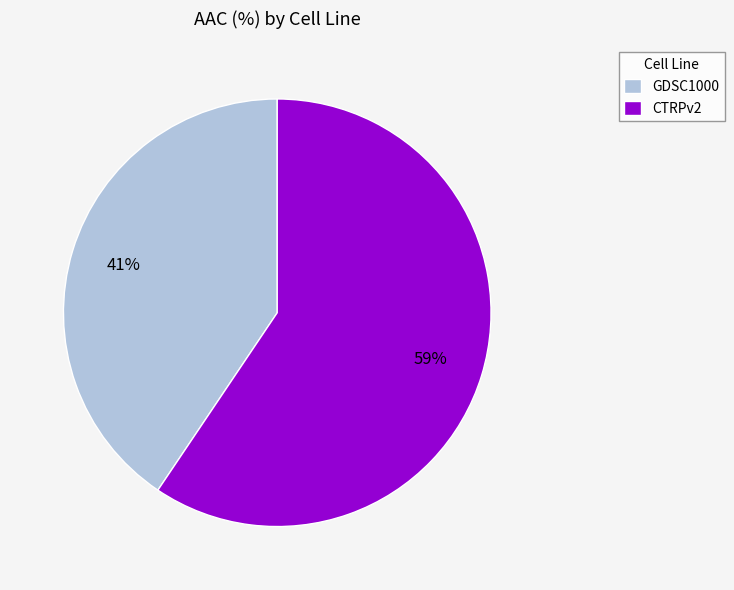

Between CTRPv2 and GDSC1000, which is larger?

CTRPv2